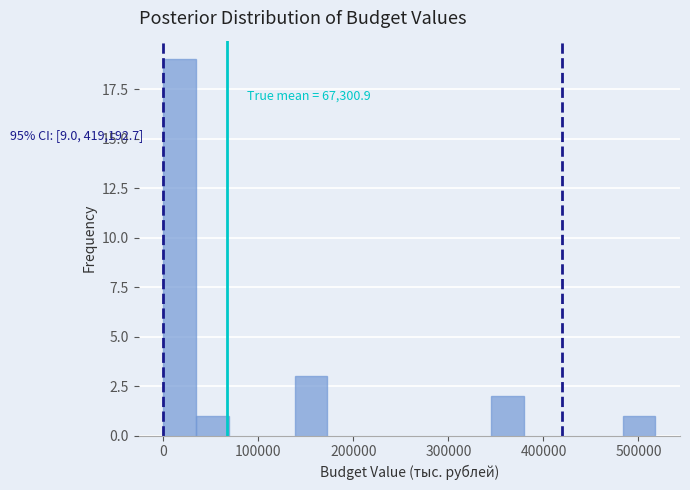

Around what value on the x-axis is the tallest bar? Give the approximate position of its centre, as read against the axis.

20000